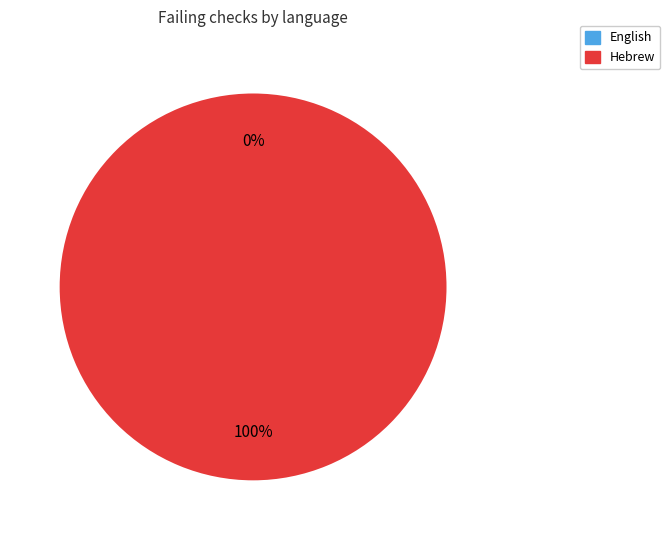

To the nearest percent, what is the difference between the largest and smallest slice percentages?

100%